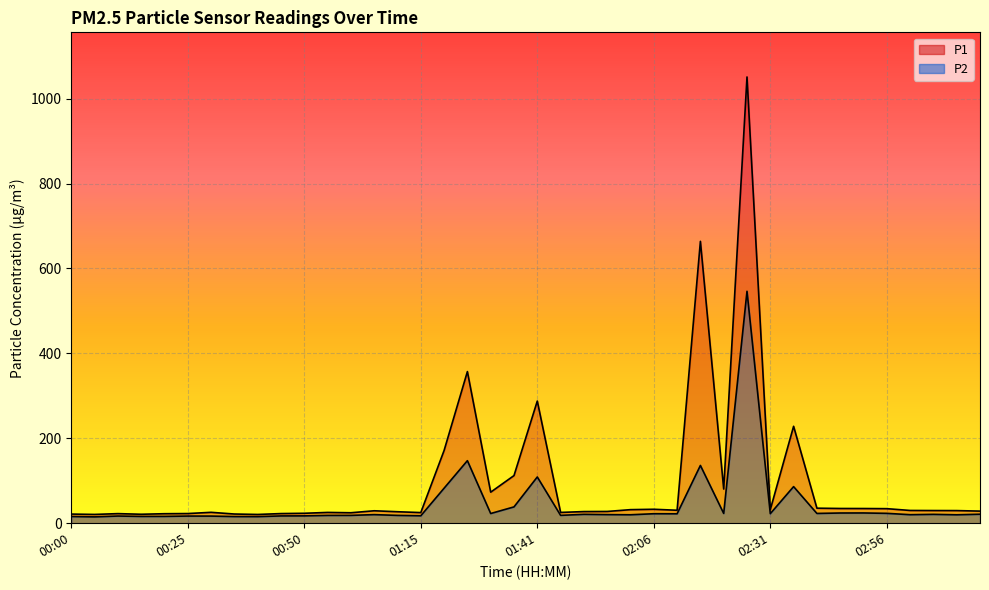

Which series has the largest range (max minus min)?

P1